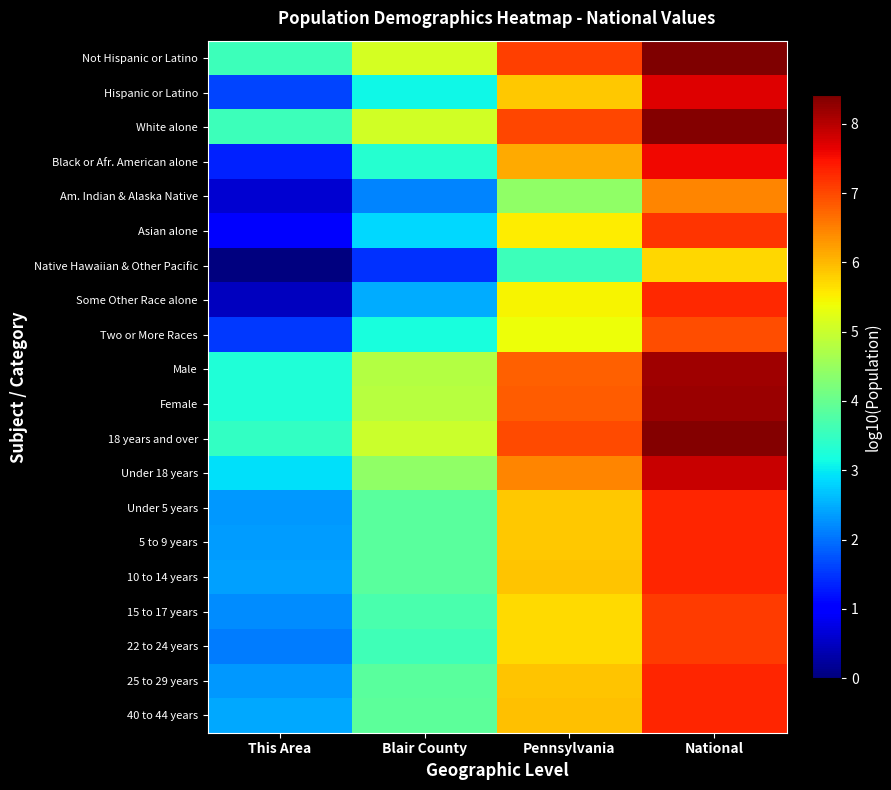

Between Pennsylvania and National, which series saw the biggest shift?

Native Hawaiian & Other Pacific